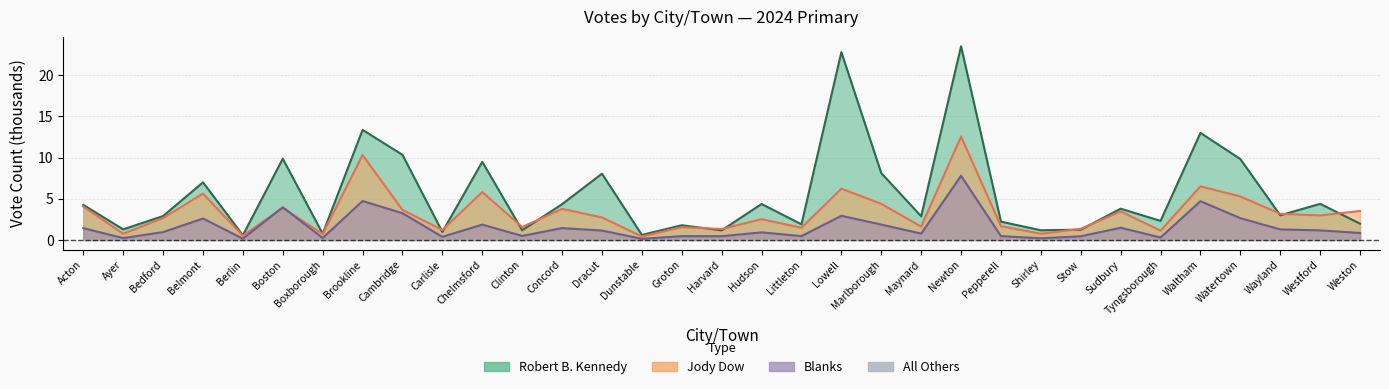

At which label does Robert B. Kennedy first exceed 2?

Acton